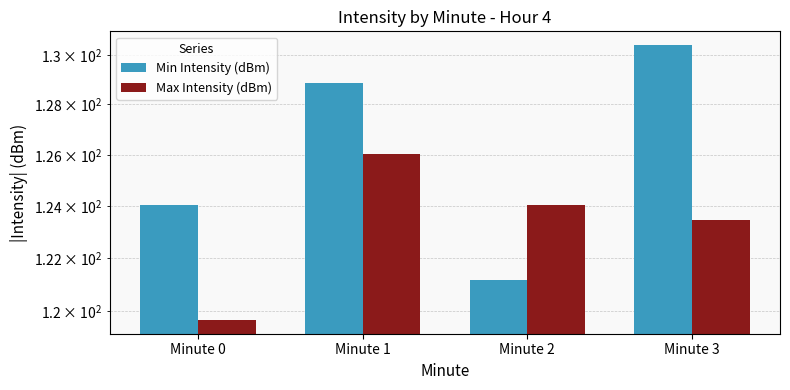

Rank the categories by Max Intensity (dBm) value from lowest to highest.

Minute 0, Minute 3, Minute 2, Minute 1